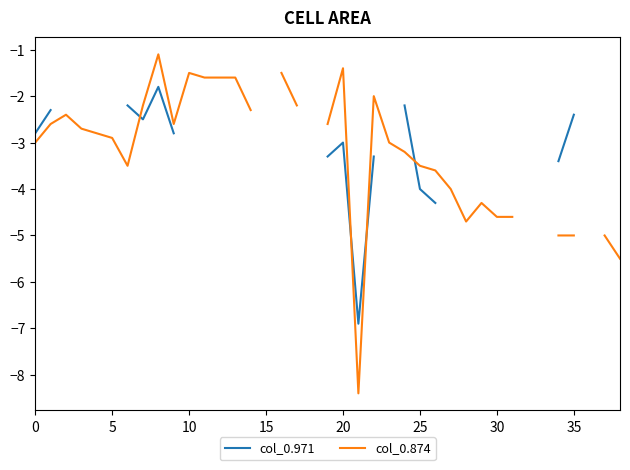

Is it true that col_0.971 equals -4.5 at 22?

False